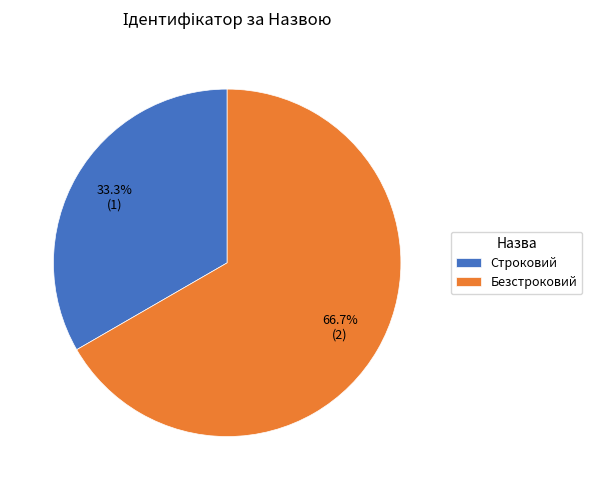

To the nearest percent, what is the average slice percentage?

50%